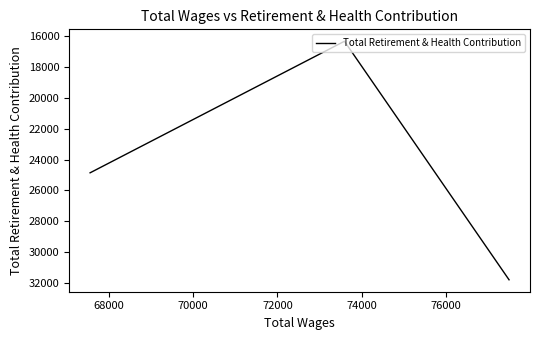

What is the sum of all values?

72984